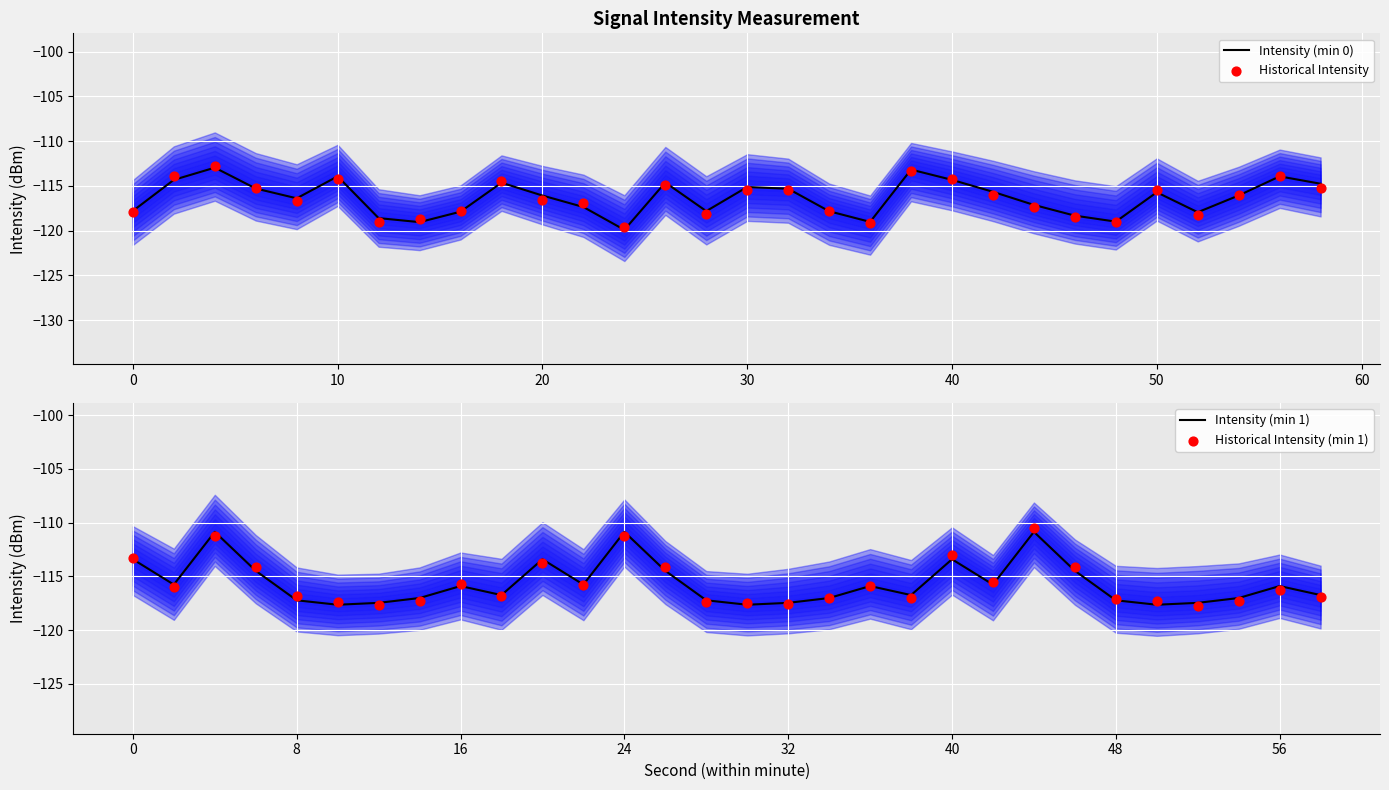

True or false: Intensity (min 1) has a value of -181.3 at 56.

False